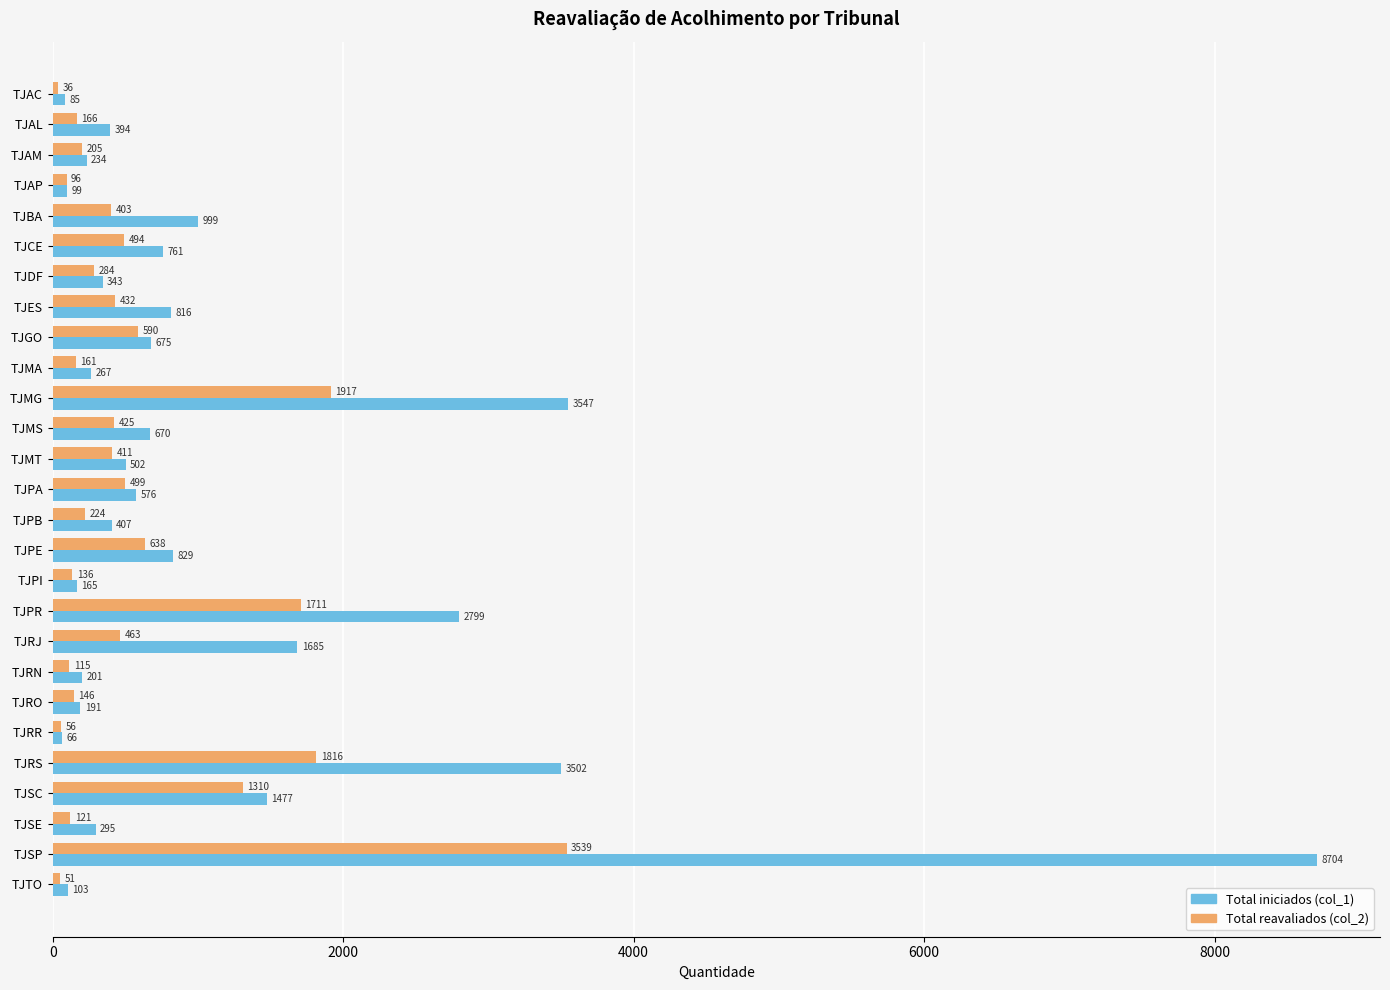

Is it true that Total reavaliados (col_2) equals 51 at TJTO?

True